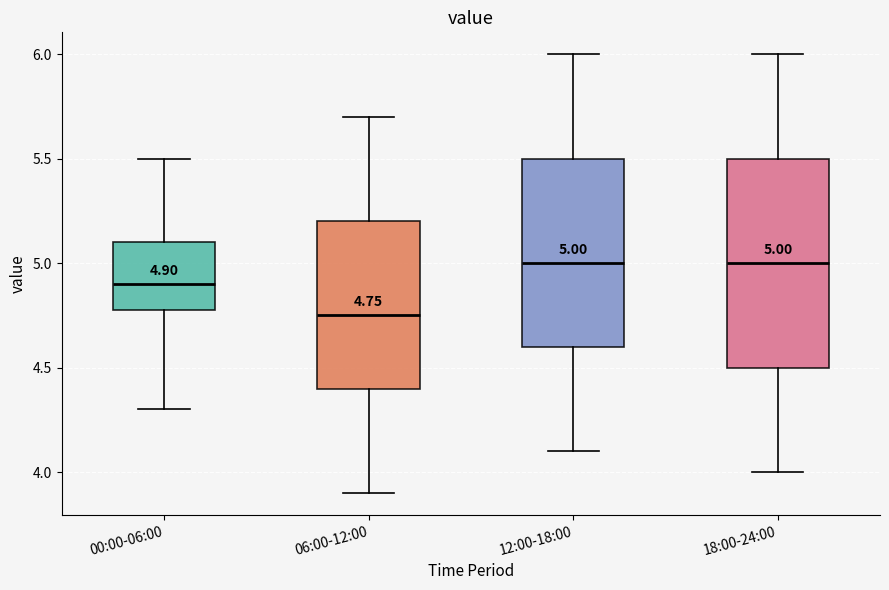

Comparing the boxes themselves (not the whiskers), which one is the tallest?

18:00-24:00